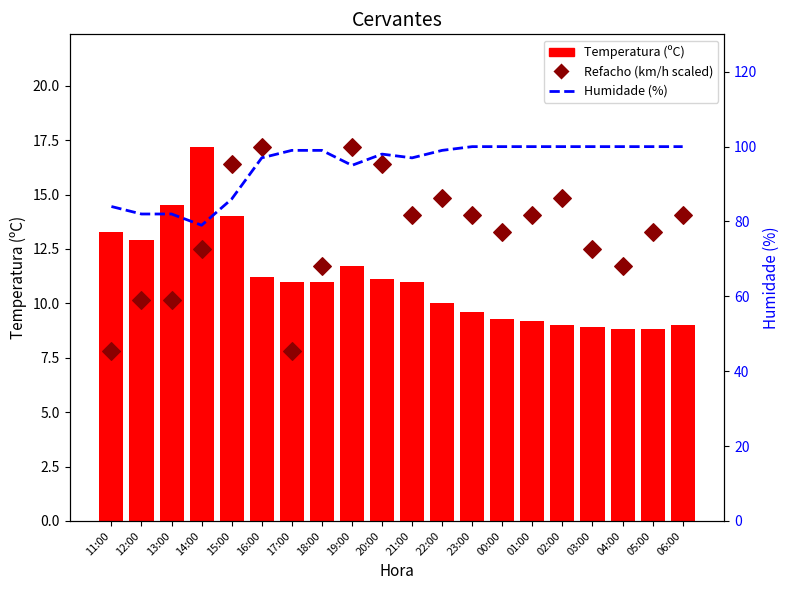

Which series has the largest Y range (max minus min)?

Humidade (%)